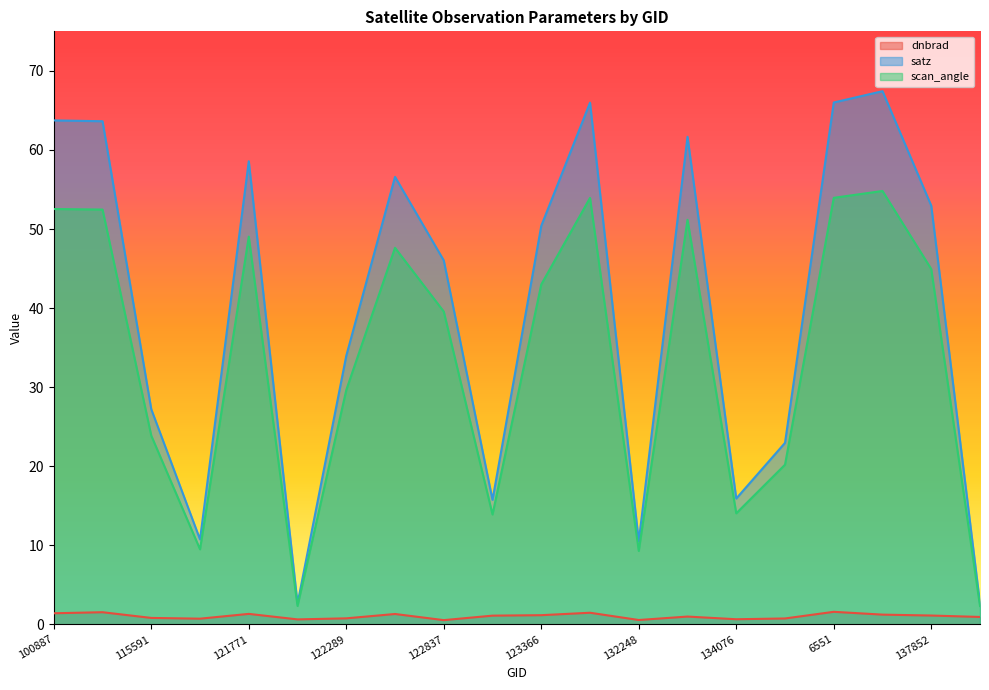

Where is dnbrad nearest to the value 1?

132606